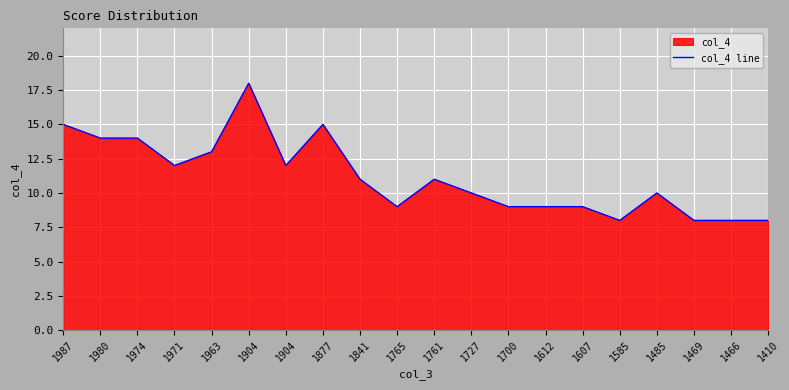

What is the ratio of the value at 1485 to the value at 1974?

0.7